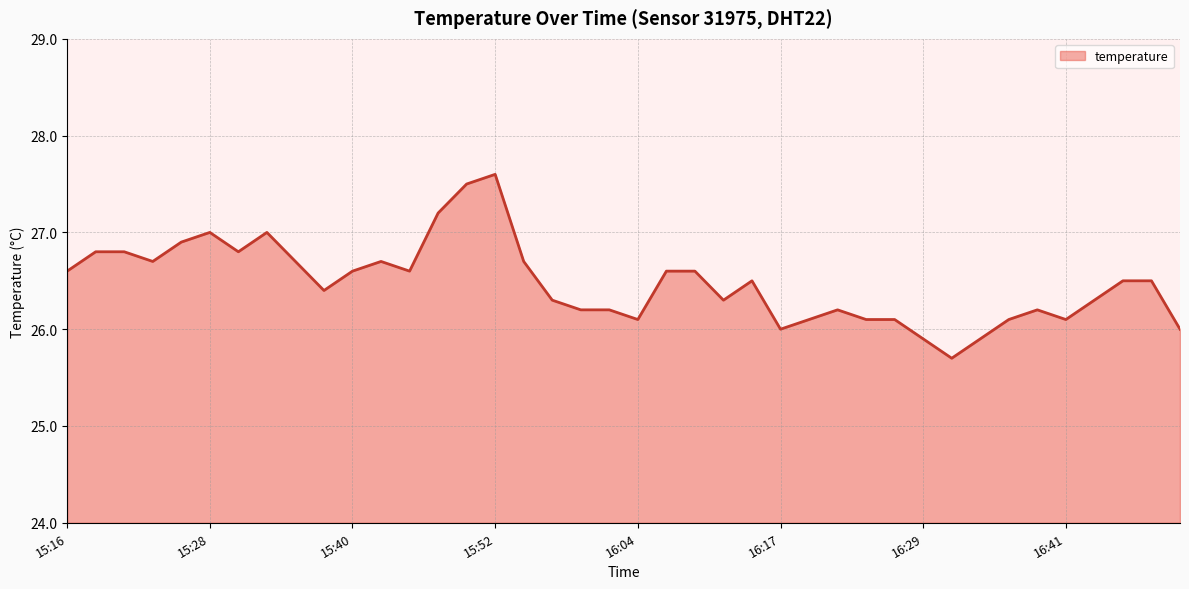

What is the smallest value displayed?

25.7